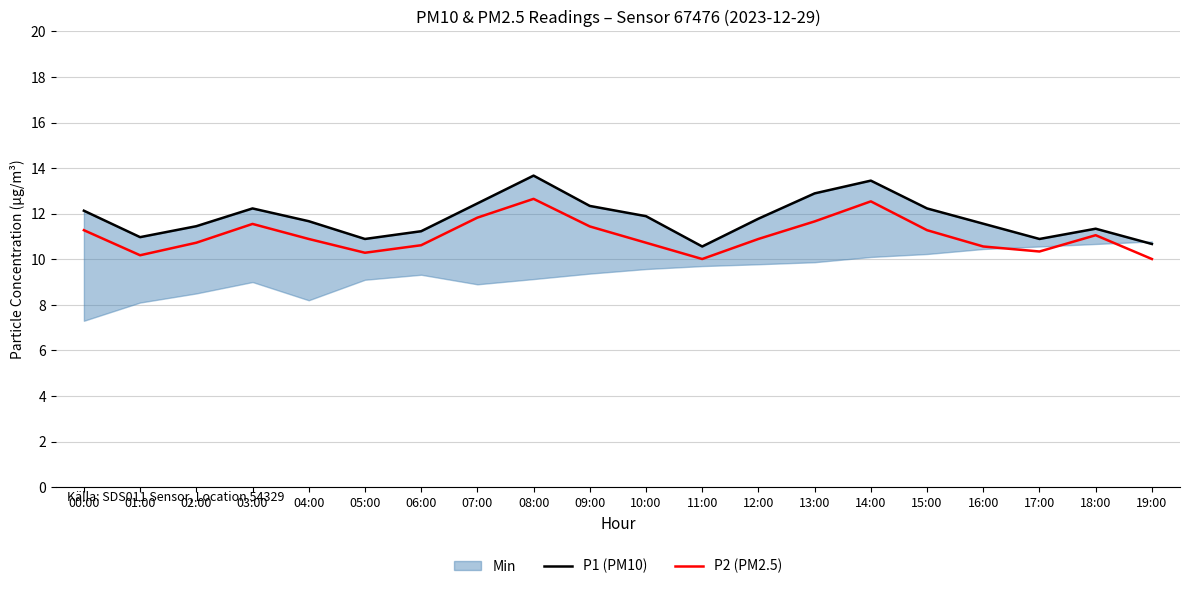

What is the label of the 1st point from the left?

00:00